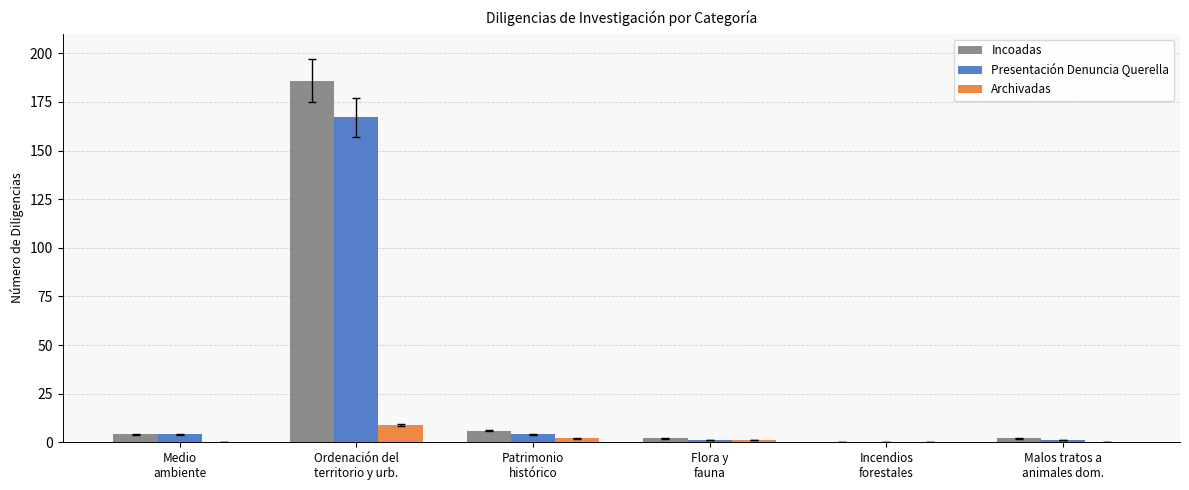

What is the maximum value shown in the chart?

186